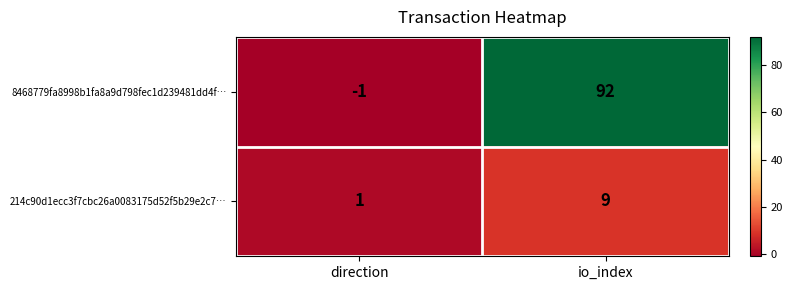

Which series has the largest range (max minus min)?

8468779fa8998b1fa8a9d798fec1d239481dd4f…